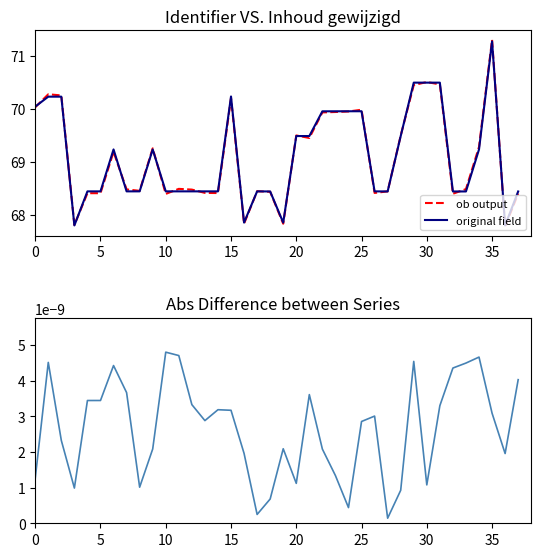

Is it true that original field equals 118.7 at 35?

False